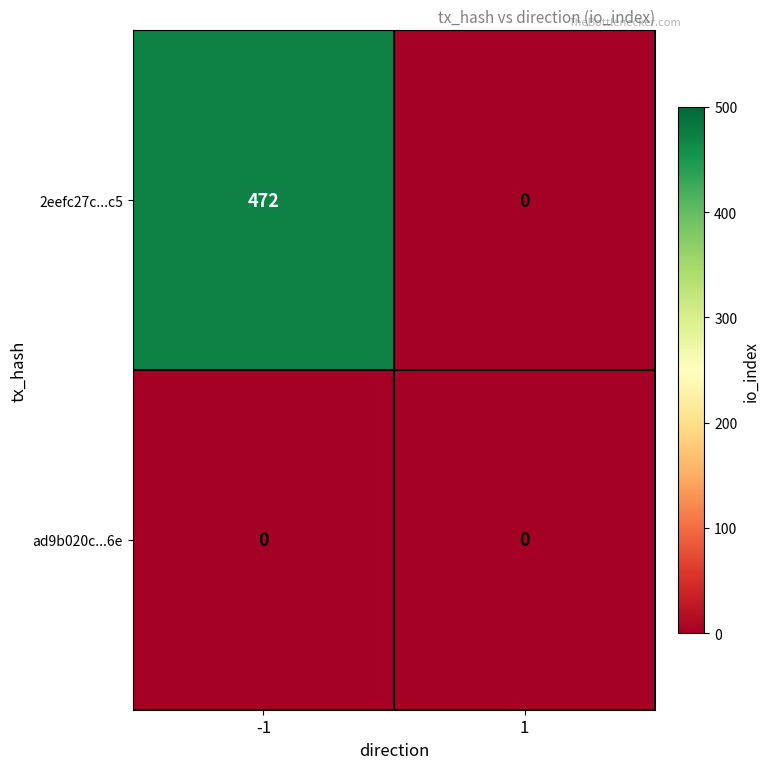

The value of 2eefc27c...c5 at -1 is 472. True or false?

True